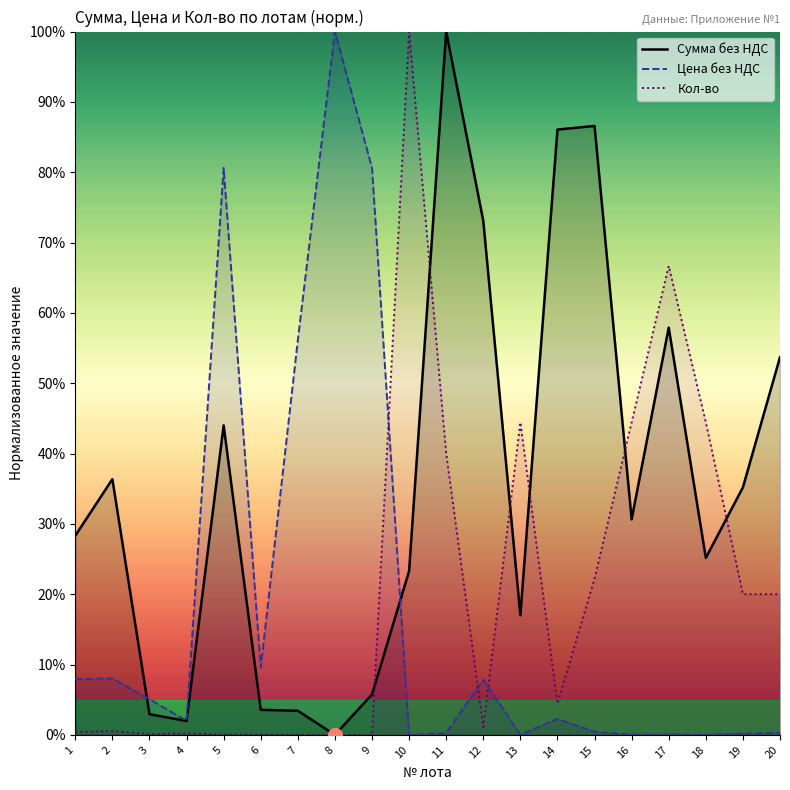

Reading right to left, extract all data points from this chart.

Сумма без НДС: 20=0.5	19=0.4	18=0.3	17=0.6	16=0.3	15=0.9	14=0.9	13=0.2	12=0.7	11=1.0	10=0.2	9=0.1	8=0.0	7=0.0	6=0.0	5=0.4	4=0.0	3=0.0	2=0.4	1=0.3
Цена без НДС: 20=0.0	19=0.0	18=0.0	17=0.0	16=0.0	15=0.0	14=0.0	13=0.0	12=0.1	11=0.0	10=0.0	9=0.8	8=1.0	7=0.6	6=0.1	5=0.8	4=0.0	3=0.1	2=0.1	1=0.1
Кол-во: 20=0.2	19=0.2	18=0.4	17=0.7	16=0.4	15=0.2	14=0.0	13=0.4	12=0.0	11=0.4	10=1.0	9=0.0	8=0.0	7=0.0	6=0.0	5=0.0	4=0.0	3=0.0	2=0.0	1=0.0